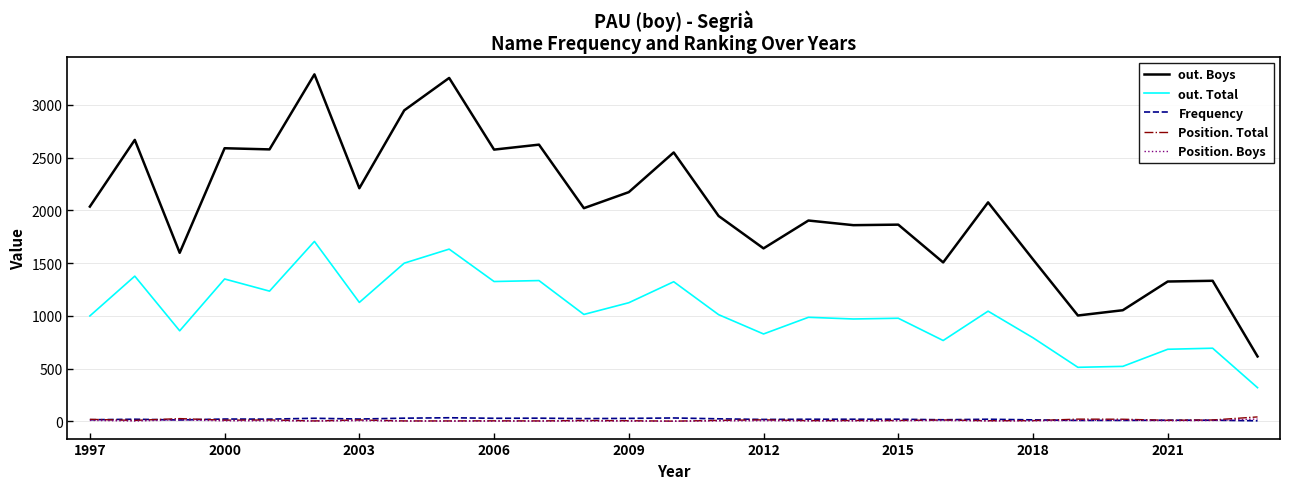

True or false: out. Total has more than 0 points higher than both neighbors.

True